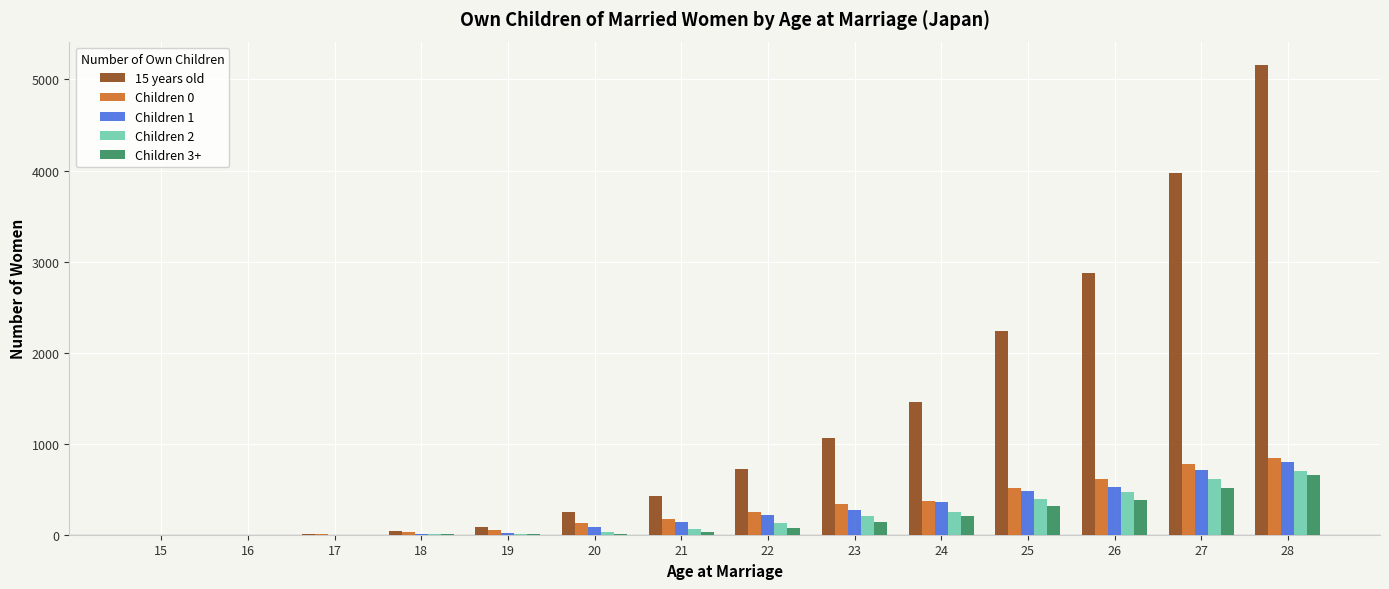

The value of 15 years old at 15 is 1. True or false?

True